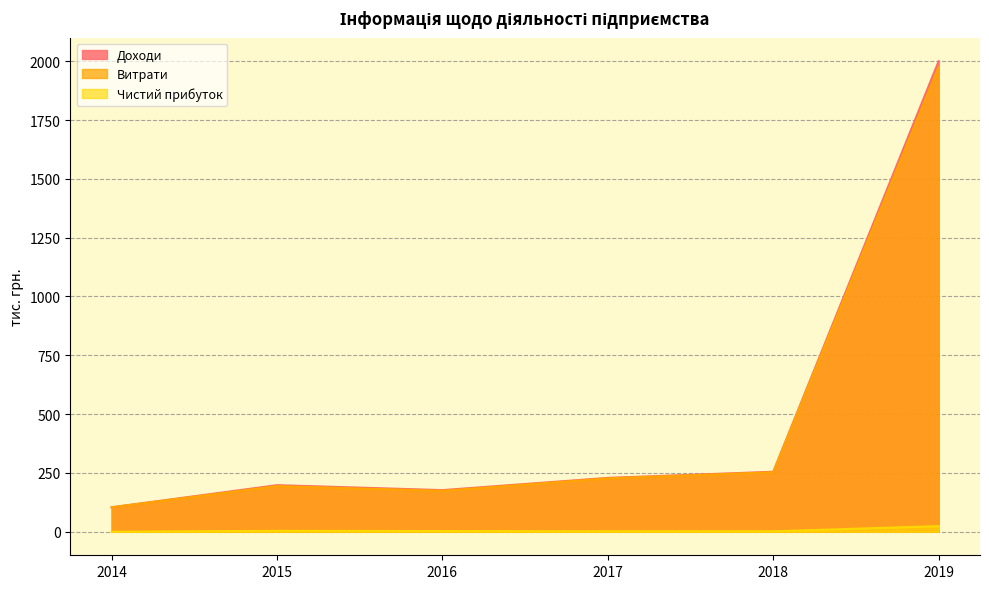

What is the greatest value displayed?

2000